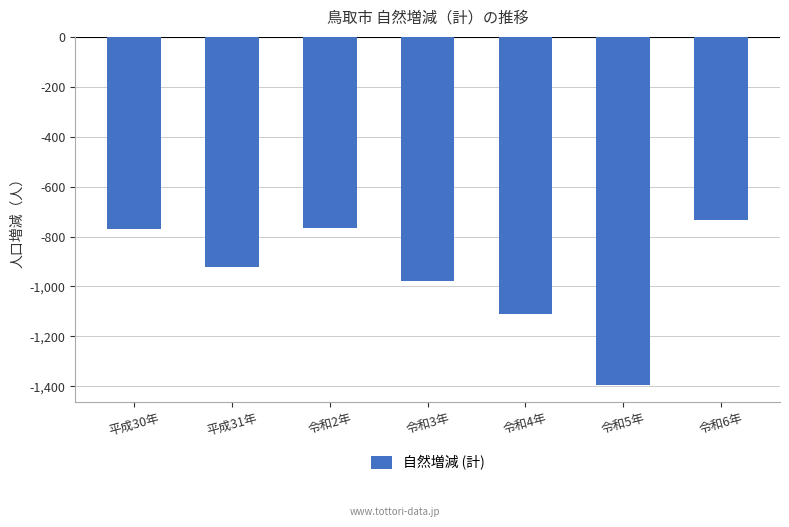

What is the approximate value at 平成31年, to the nearest 10?

-920